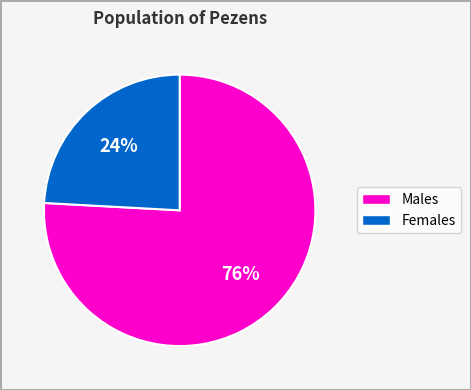

To the nearest percent, what is the difference between the largest and smallest slice percentages?

52%